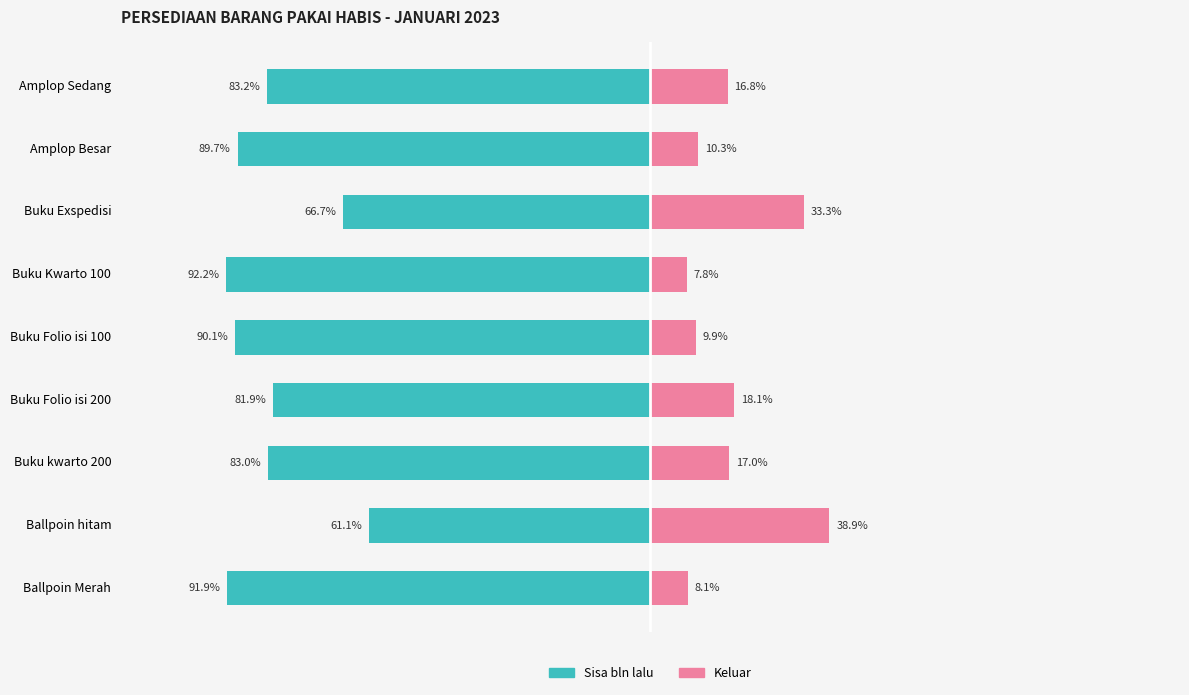

Between Amplop Sedang and Amplop Besar, which series saw the biggest shift?

Keluar